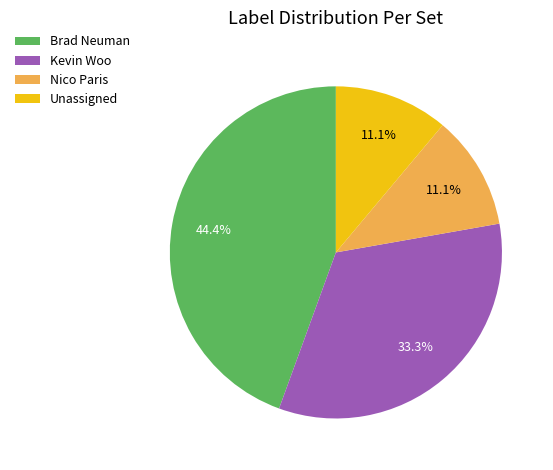

Is there any slice that represents more than half of the pie?

No